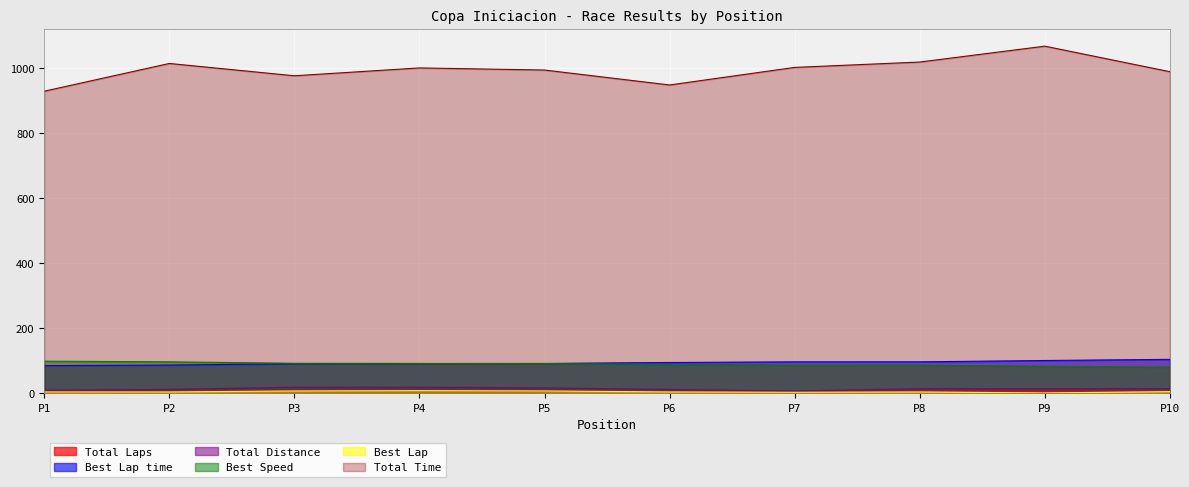

Which series has the largest total across all categories?

Total Time